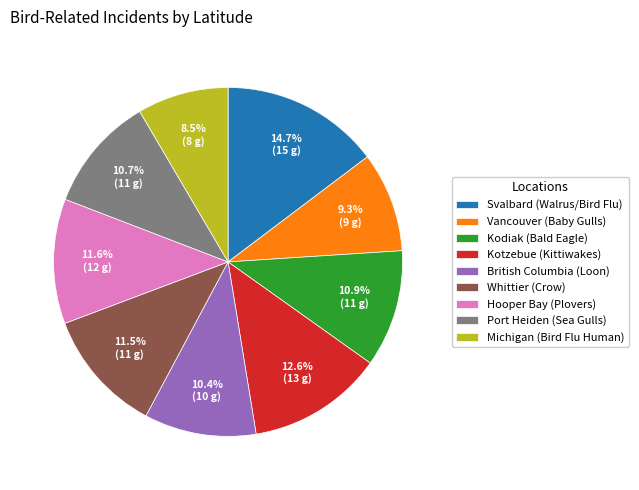

What is the ratio of the value at Whittier (Crow) to the value at Port Heiden (Sea Gulls)?

1.1